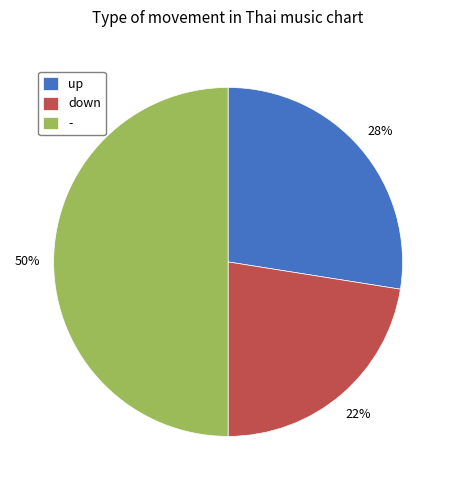

To the nearest percent, what percentage of the pie is down?

22%